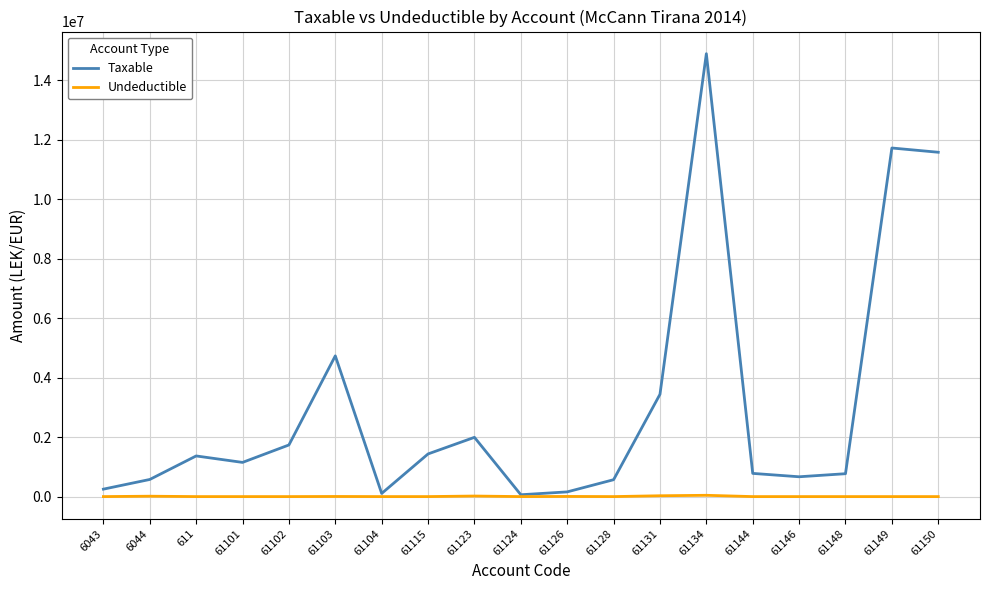

Which series has the widest spread of values?

Taxable